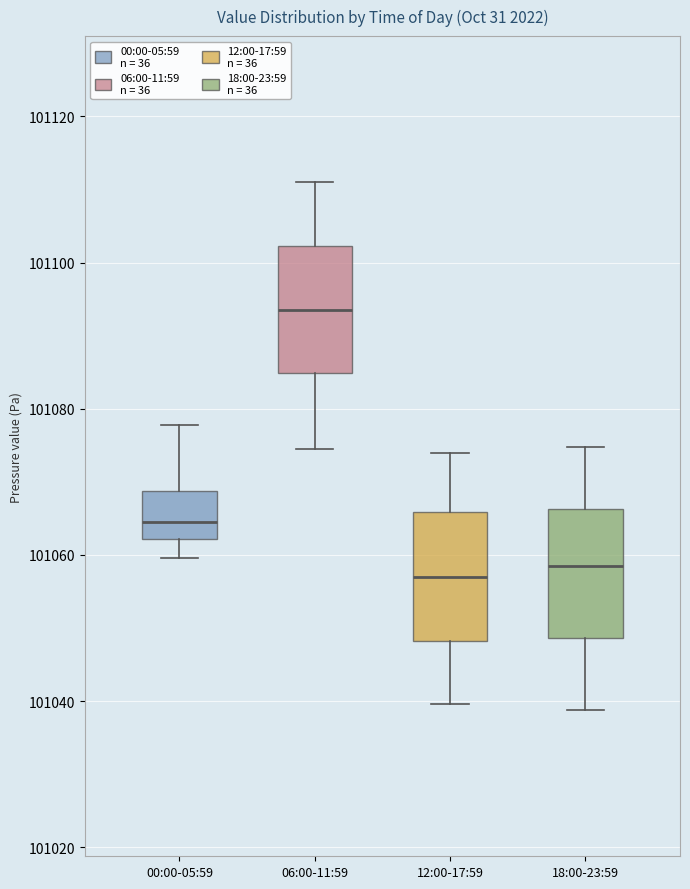

Reading left to right, transcribe this box plot: for each box, give where its median line is, the range the box spans, and where its two whiskers end, as read against the y-axis. The values are not printed on the chart, so give them approximately, as read against the axis.

00:00-05:59: median 101064, box 101062 to 101068, whiskers 101060 to 101078
06:00-11:59: median 101094, box 101084 to 101102, whiskers 101074 to 101112
12:00-17:59: median 101056, box 101048 to 101066, whiskers 101040 to 101074
18:00-23:59: median 101058, box 101048 to 101066, whiskers 101038 to 101074